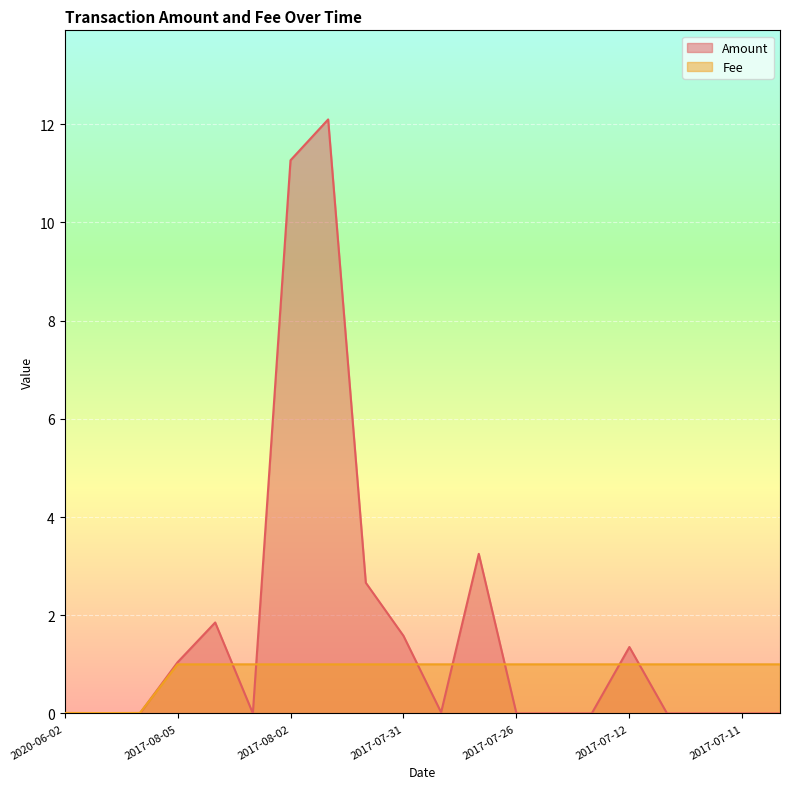

How many lines are shown in the chart?

2